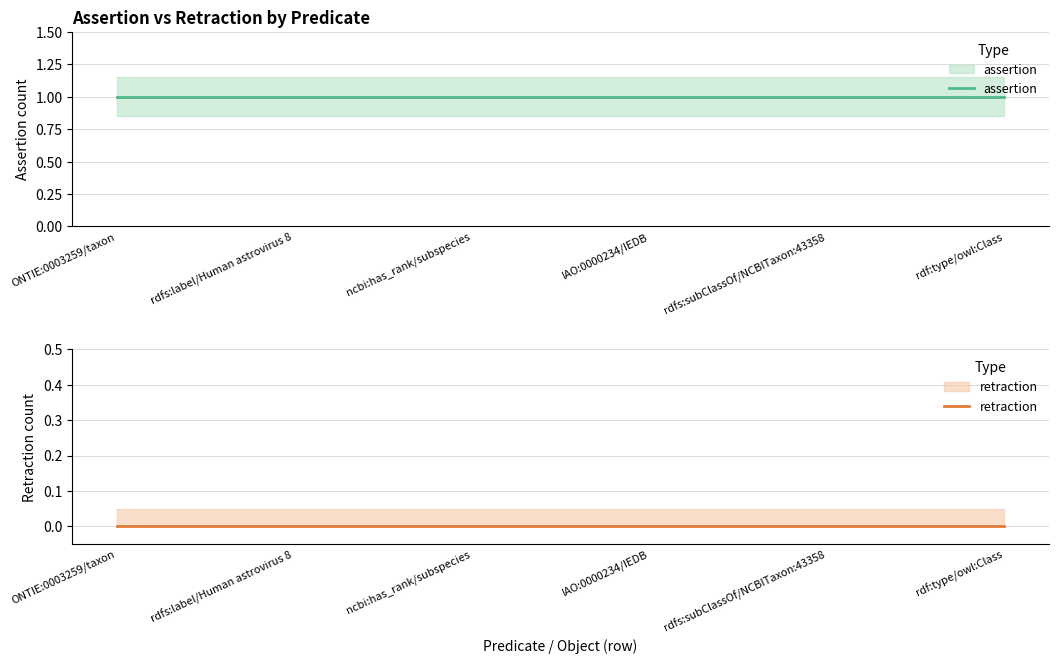

Rank the series at rdf:type/owl:Class from lowest to highest value.

retraction, assertion